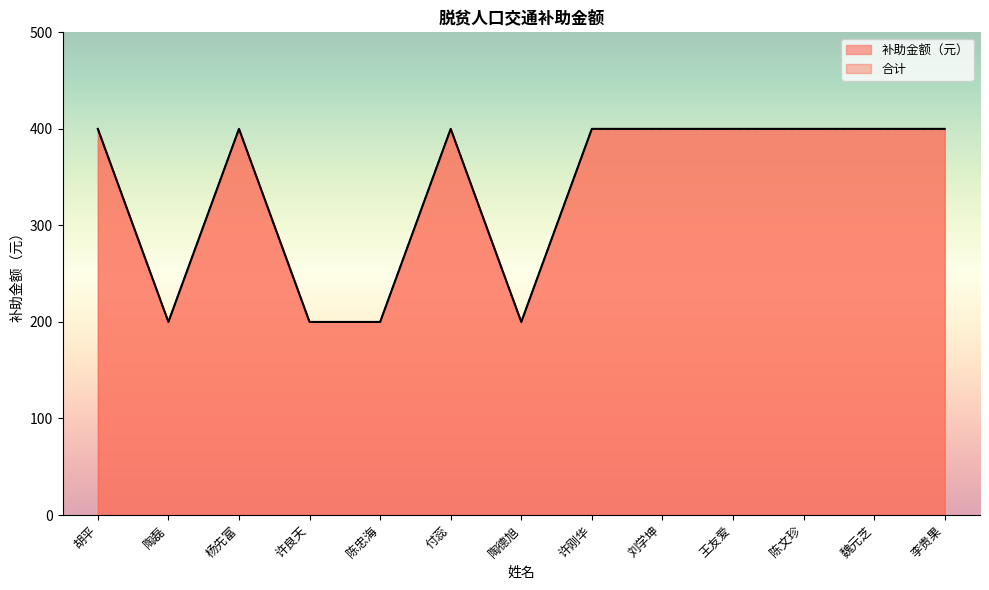

What is the label of the 11th point from the right?

杨先富